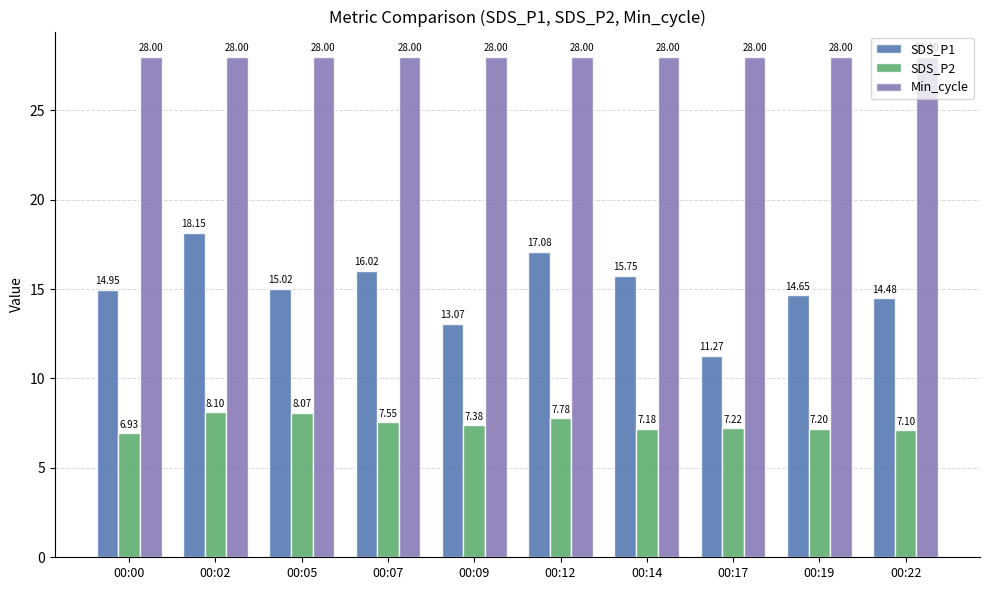

At which category is the sum across all series the highest?

00:02